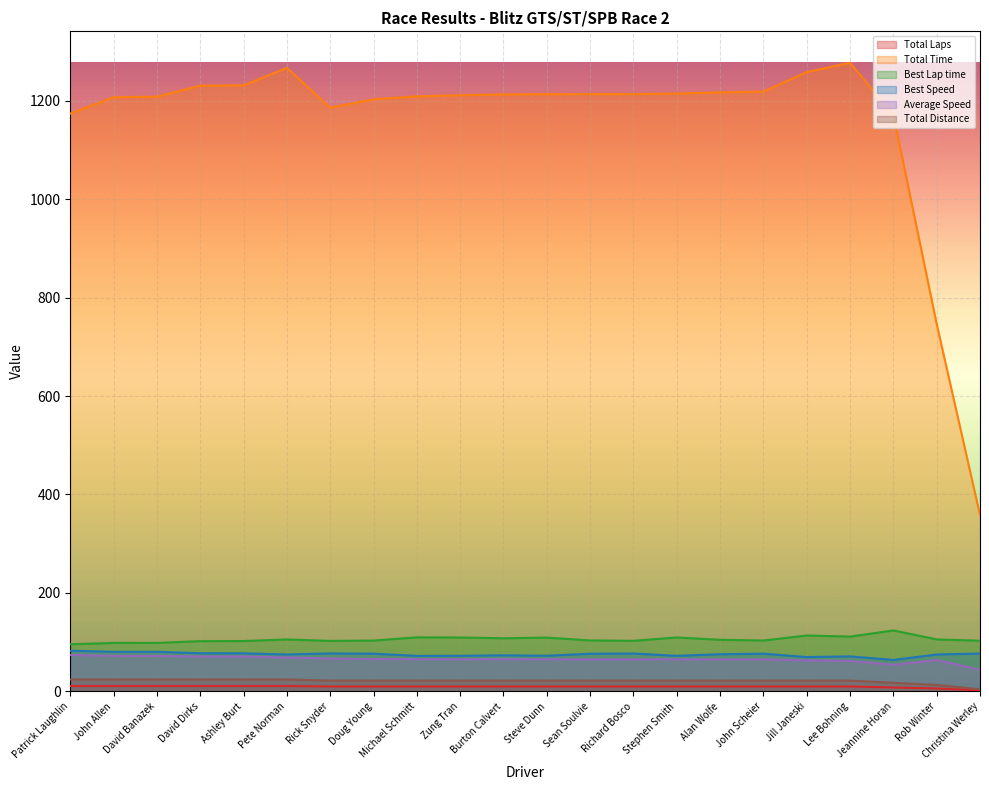

At which label does Total Time reach its minimum?

Christina Werley